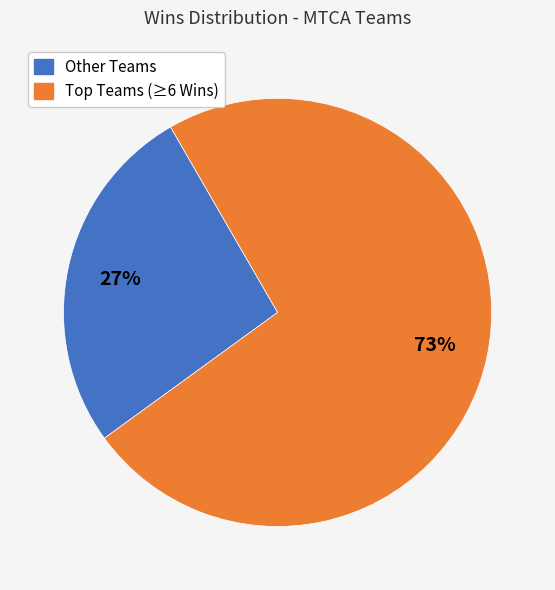

Does any single category account for the majority?

Yes